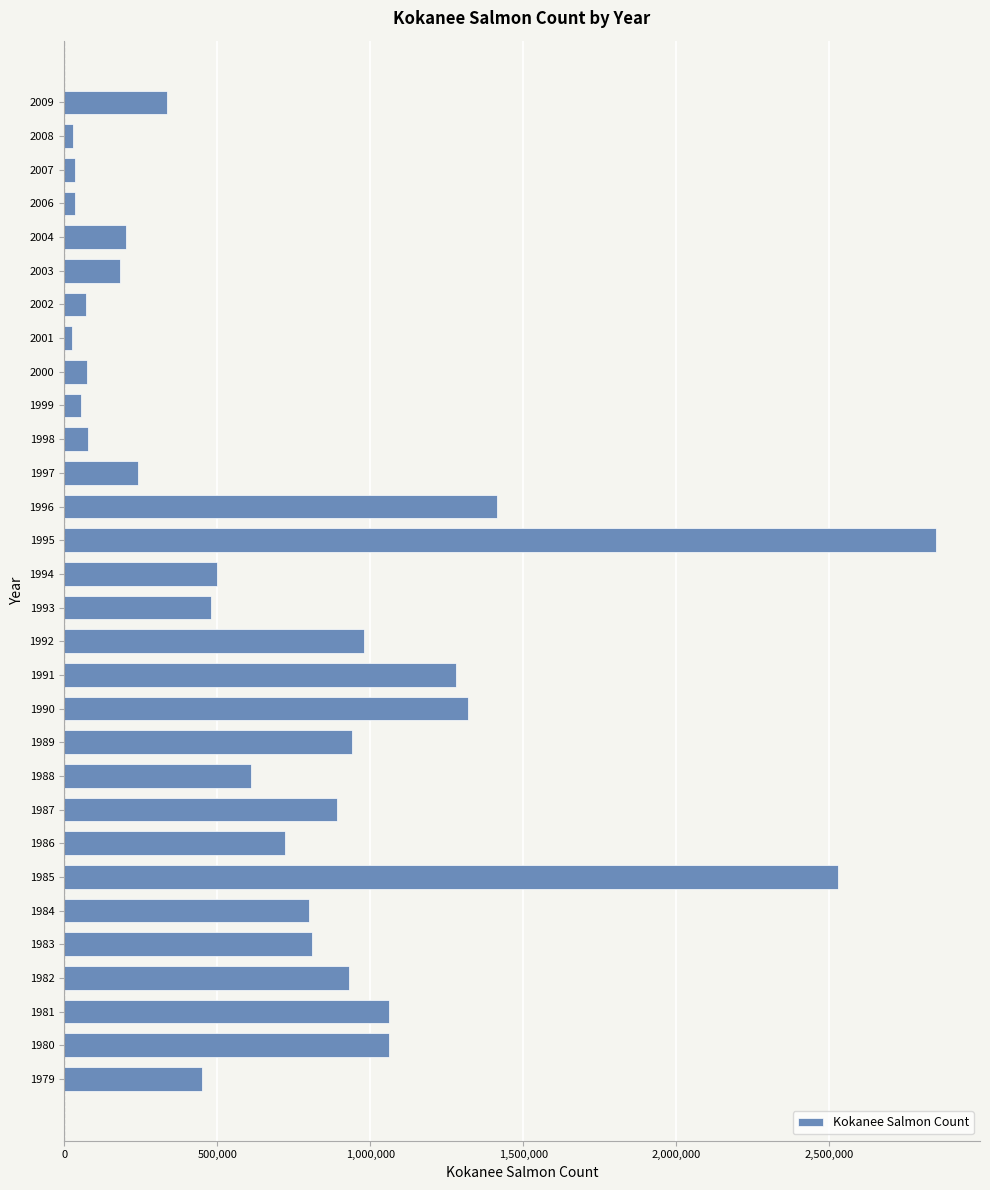

How many bars are there in total?

30